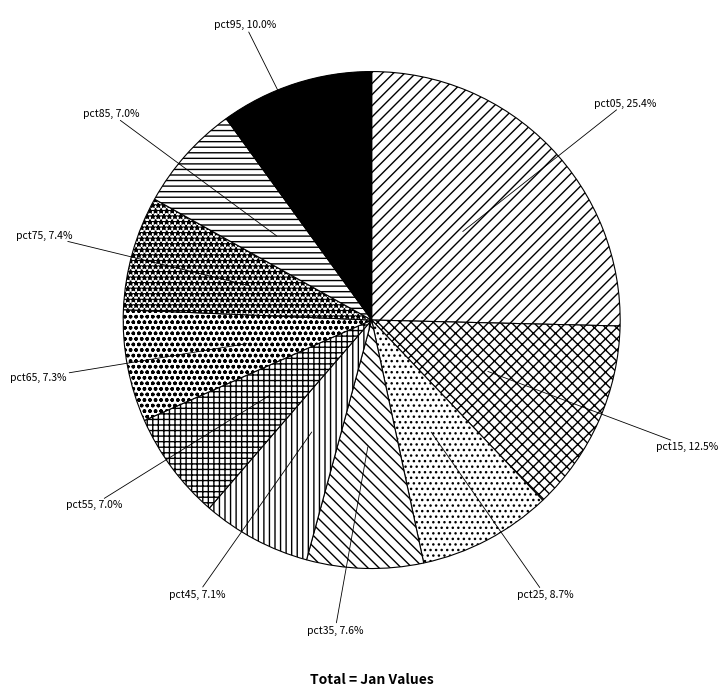

Is the sum of pct95 and pct05 greater than half?

No